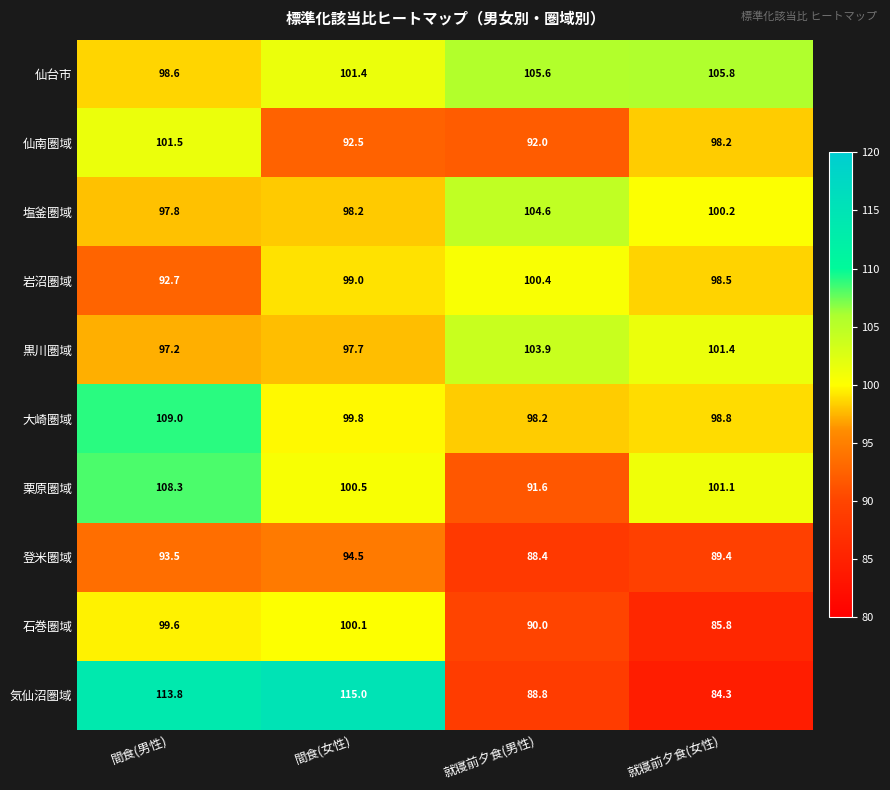

Which label corresponds to the largest value in the chart?

間食(女性)